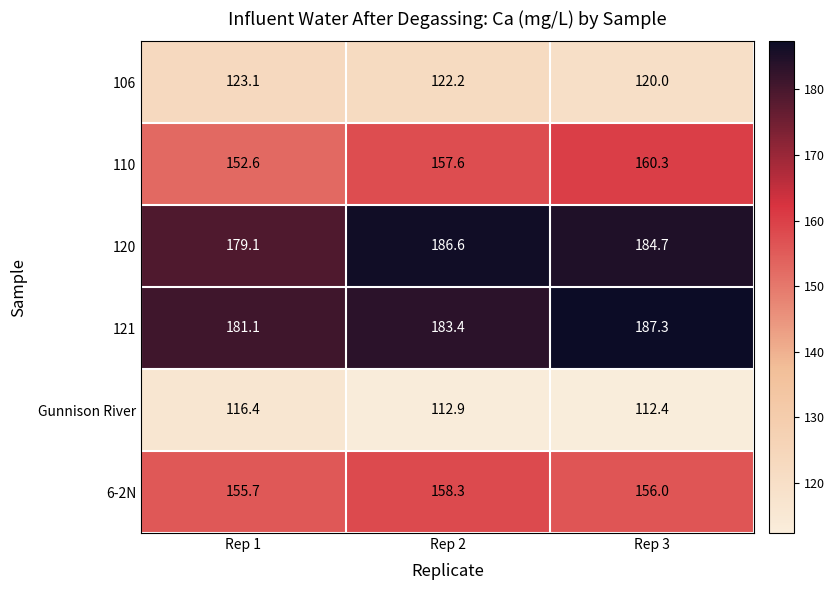

Reading right to left, extract all data points from this chart.

106: 120.0	122.2	123.1
110: 160.3	157.6	152.6
120: 184.7	186.6	179.1
121: 187.3	183.4	181.1
Gunnison River: 112.4	112.9	116.4
6-2N: 156.0	158.3	155.7